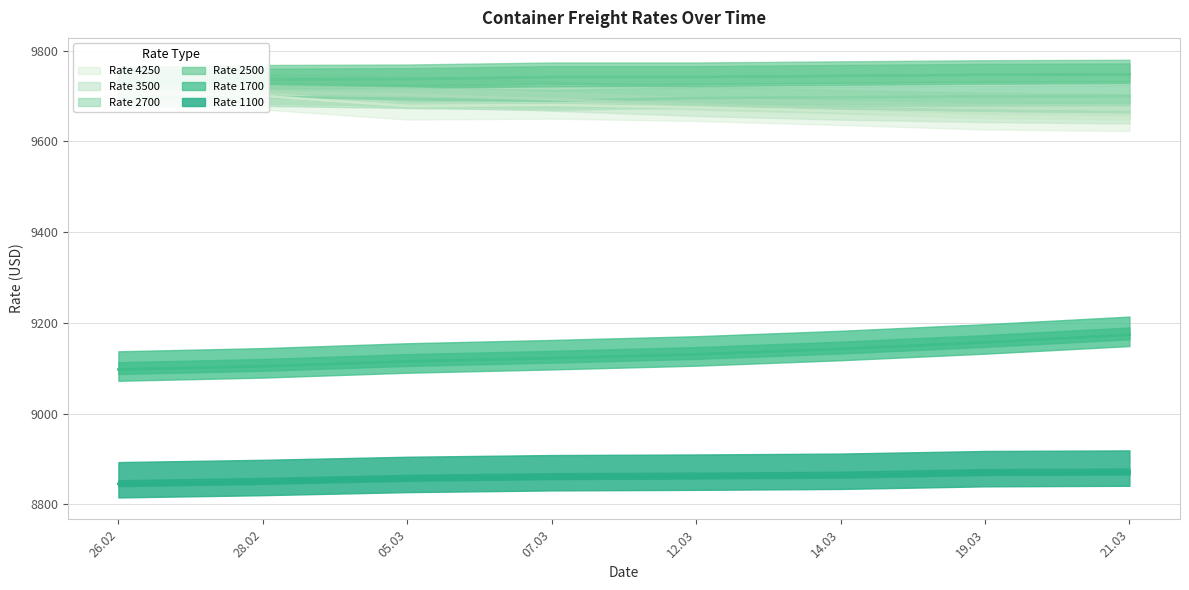

How many values in the 1700 series exceed 9130?

4